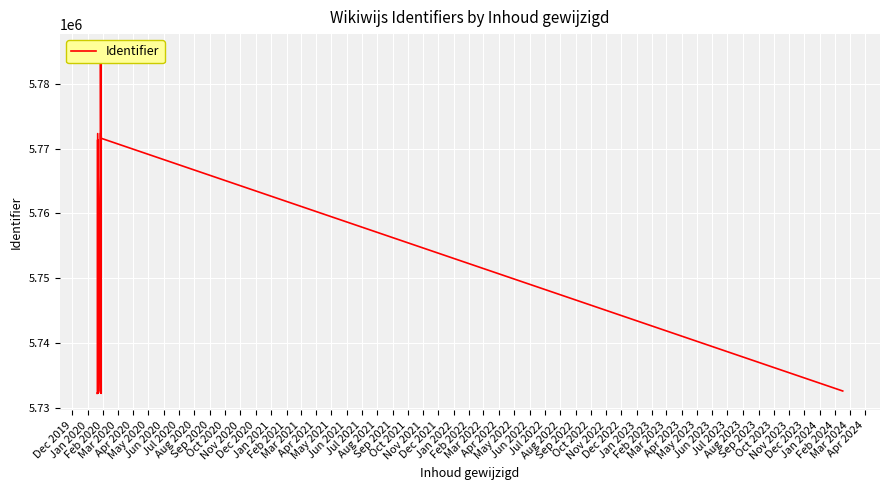

How many lines are shown in the chart?

1